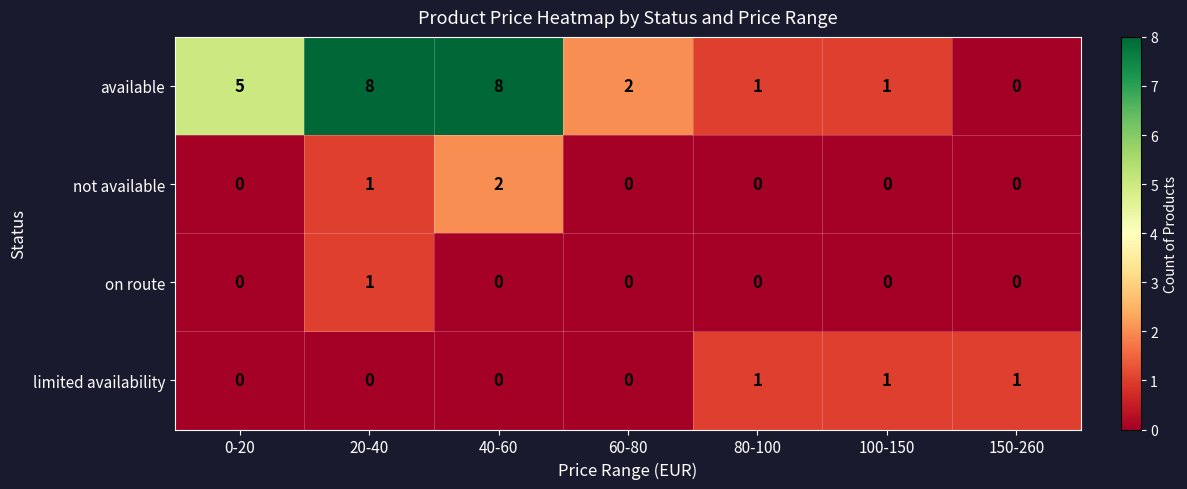

What is the sum of all limited availability values?

3